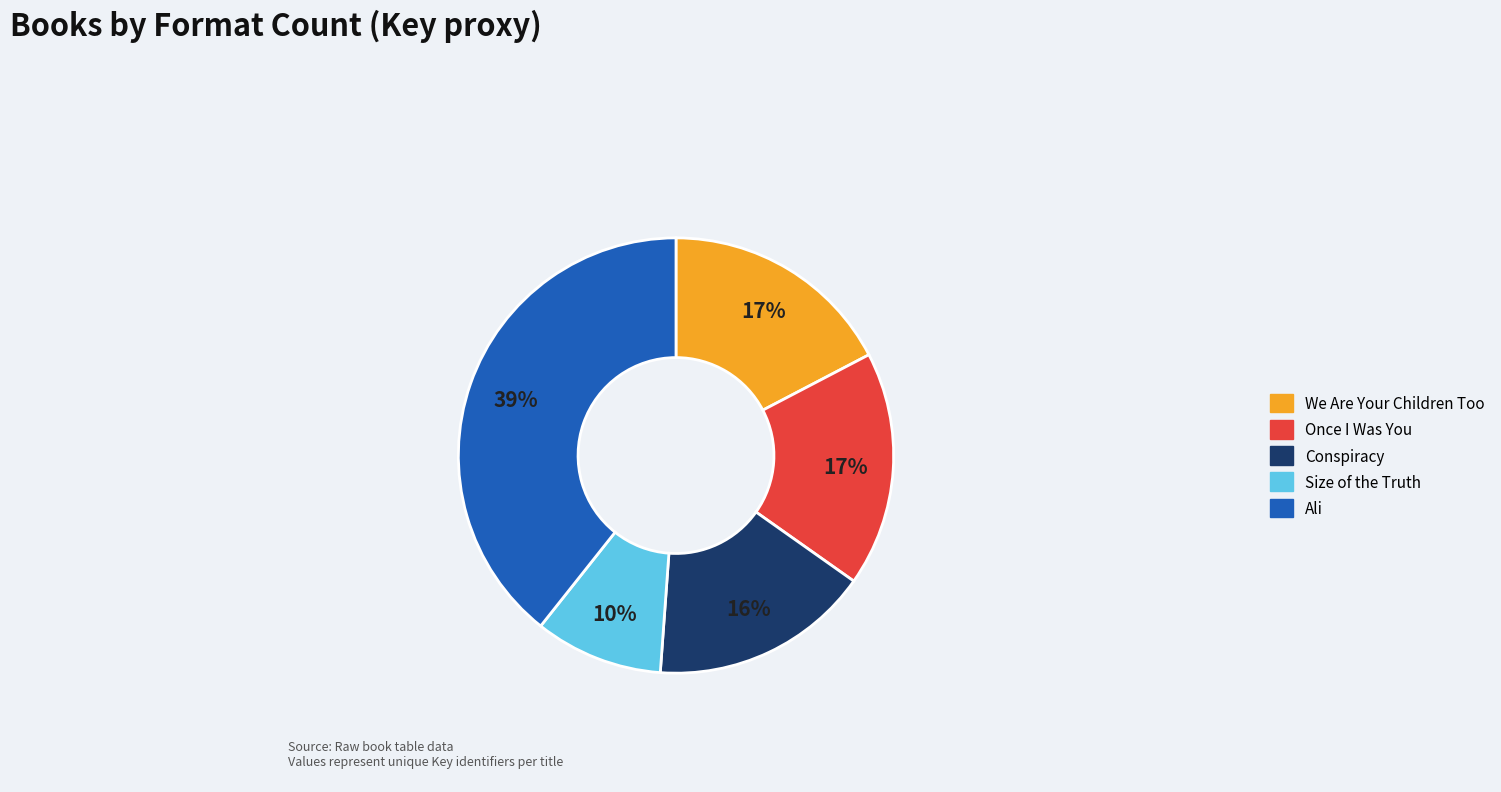

Is the sum of Ali and Size of the Truth greater than half?

No